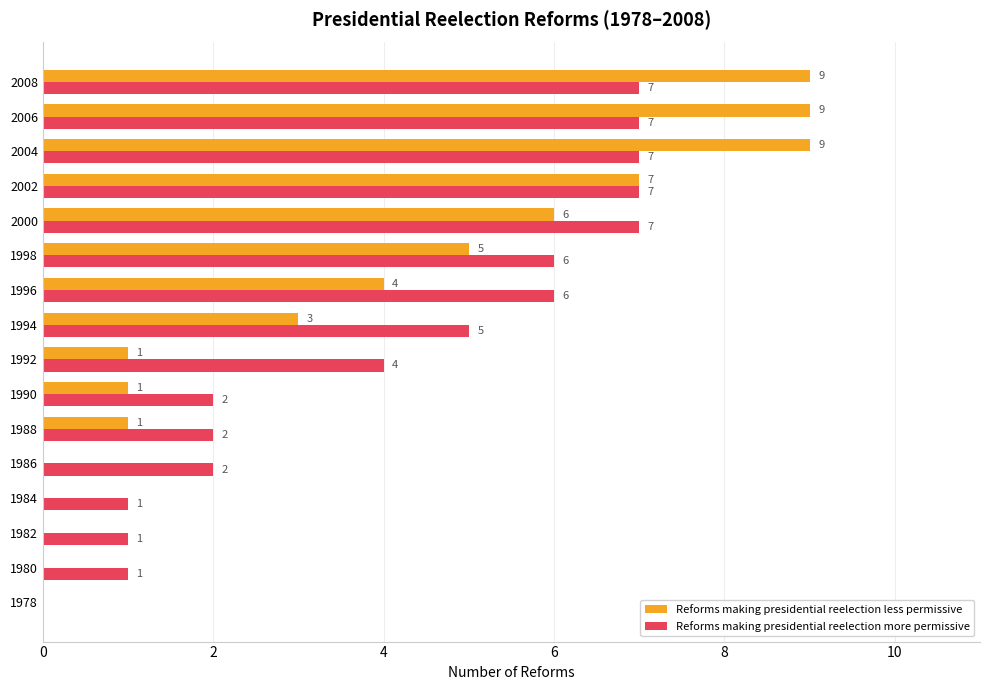

At which label is Reforms making presidential reelection less permissive closest to 4?

1996